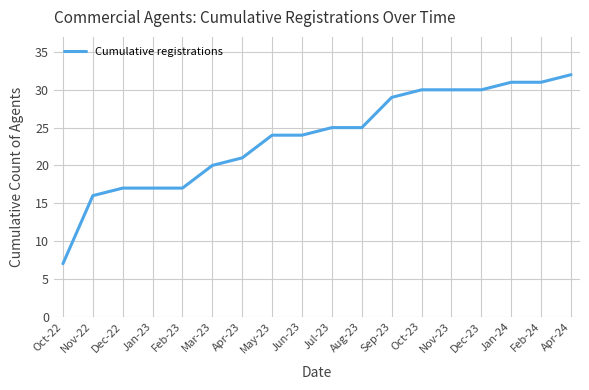

How many values are below 25?

9